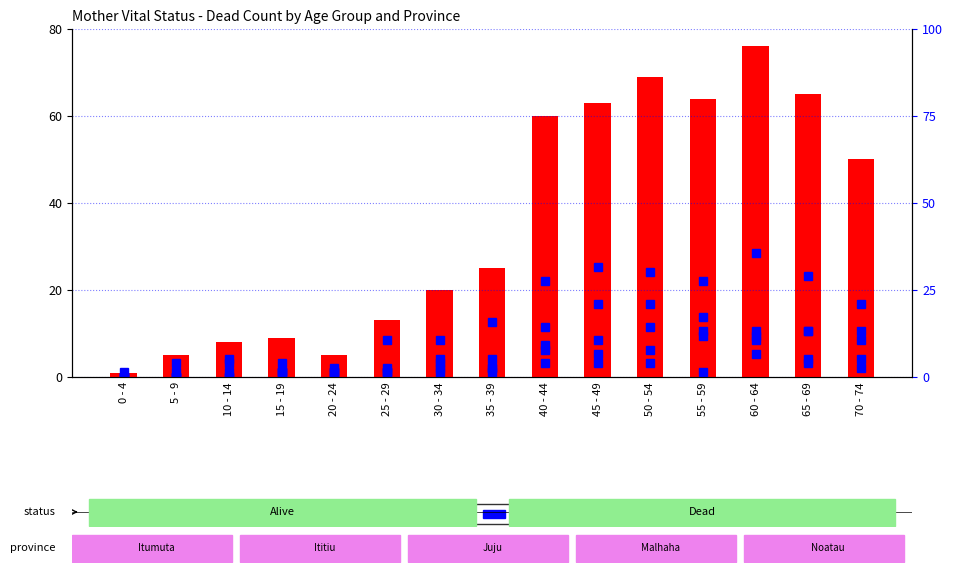

What position from the left is 55 - 59?

12